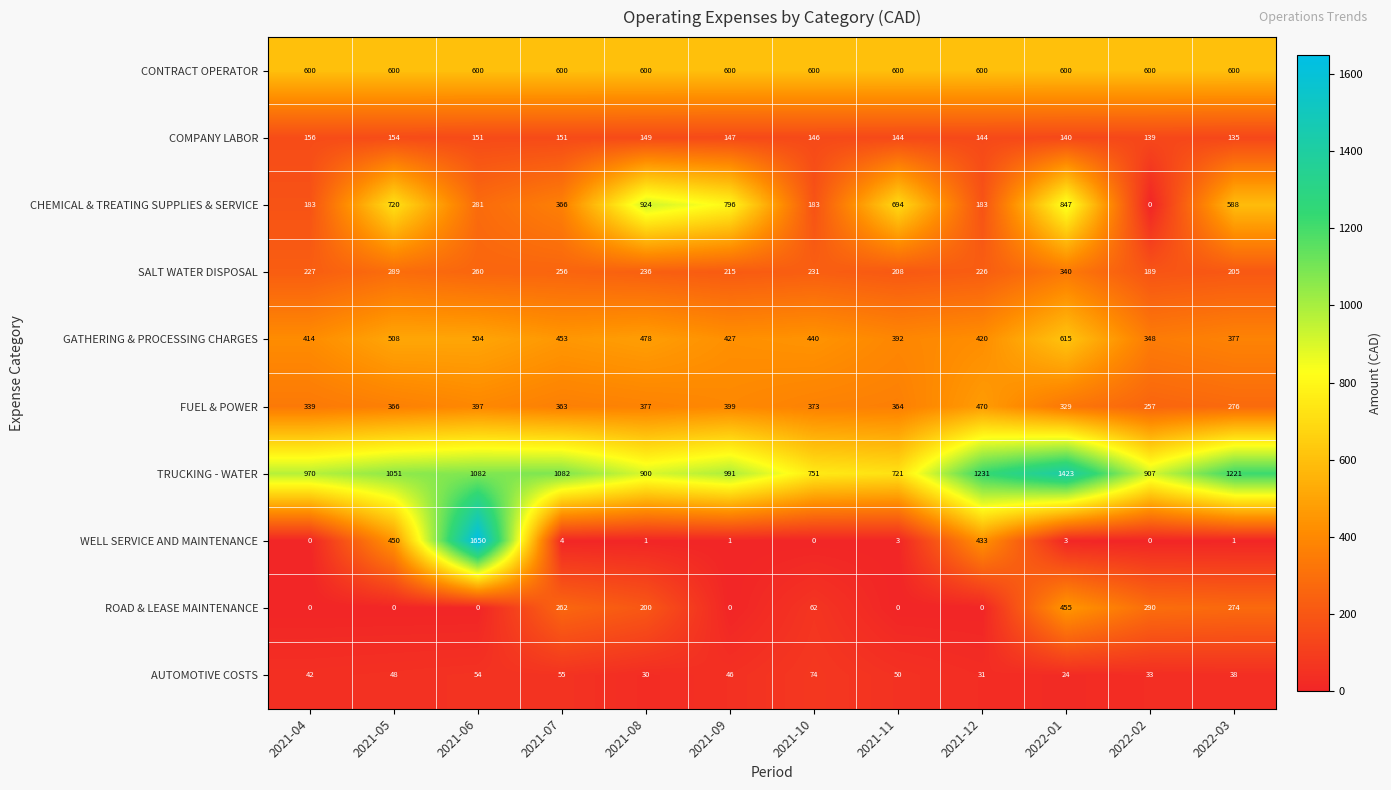

What is the difference between the maximum and minimum values in the WELL SERVICE AND MAINTENANCE series?

1650